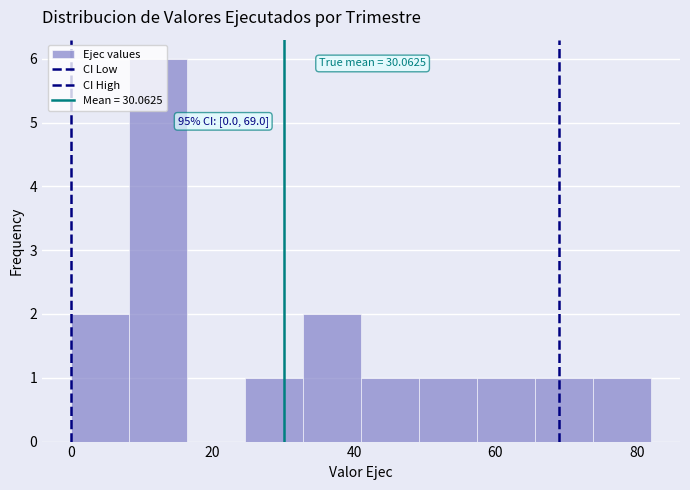

Over which range of the x-axis is the bar tallest?

8.2 to 16.4